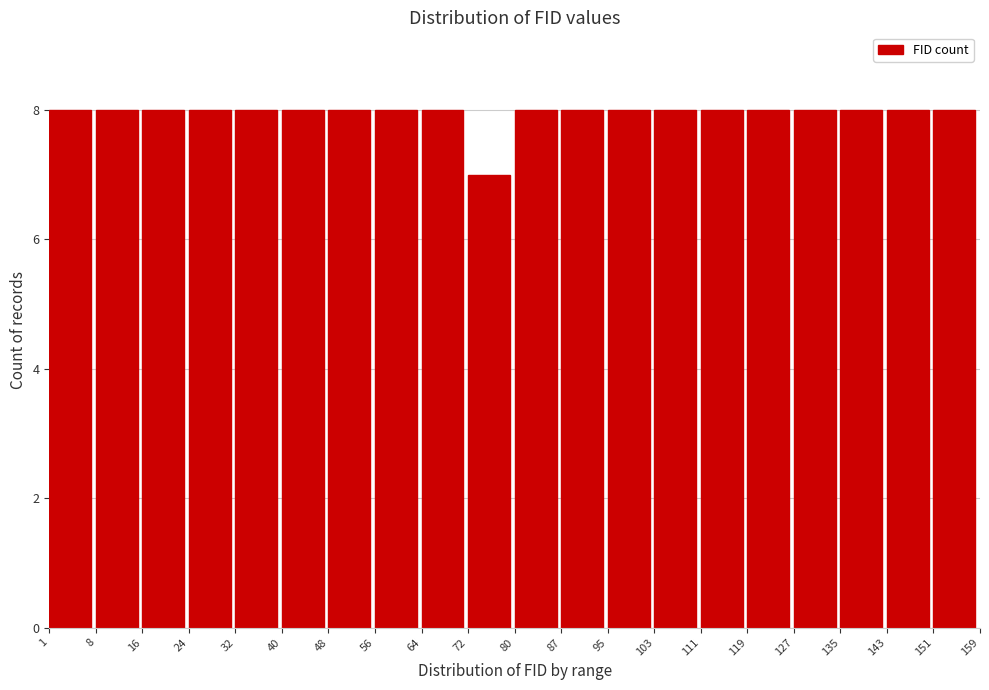

Reading left to right, list every bar in this chart as the range it spans on the x-axis followed by its height. The values are not printed on the chart, so give them approximately, as read against the axis.

1 to 8: 8
8 to 16: 8
16 to 24: 8
24 to 32: 8
32 to 40: 8
40 to 48: 8
48 to 56: 8
56 to 64: 8
64 to 72: 8
72 to 80: 7
80 to 87: 8
87 to 95: 8
95 to 103: 8
103 to 111: 8
111 to 119: 8
119 to 127: 8
127 to 135: 8
135 to 143: 8
143 to 151: 8
151 to 159: 8